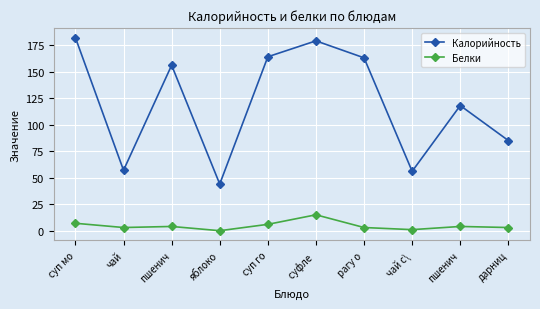

Reading left to right, what are all the values shown in this chart?

Калорийность: 182	57	156	44	164	179	163	56	118	85
Белки: 7	3	4	0	6	15	3	1	4	3